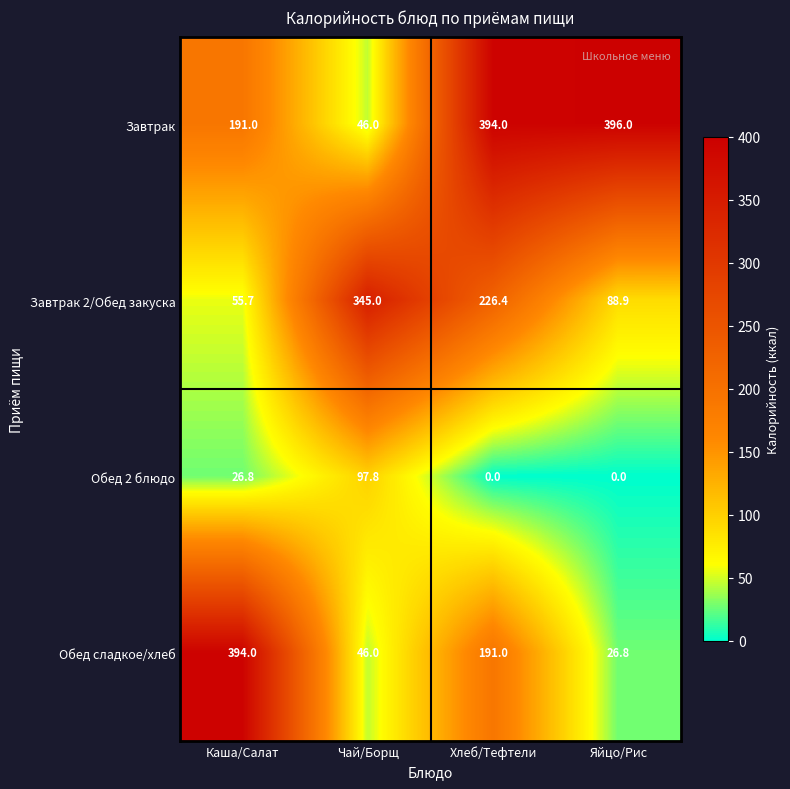

Reading right to left, what are all the values shown in this chart?

Завтрак: Яйцо/Рис=396.0	Хлеб/Тефтели=394.0	Чай/Борщ=46.0	Каша/Салат=191.0
Завтрак 2/Обед закуска: Яйцо/Рис=88.9	Хлеб/Тефтели=226.4	Чай/Борщ=345.0	Каша/Салат=55.7
Обед 2 блюдо: Яйцо/Рис=0.0	Хлеб/Тефтели=0.0	Чай/Борщ=97.8	Каша/Салат=26.8
Обед сладкое/хлеб: Яйцо/Рис=26.8	Хлеб/Тефтели=191.0	Чай/Борщ=46.0	Каша/Салат=394.0